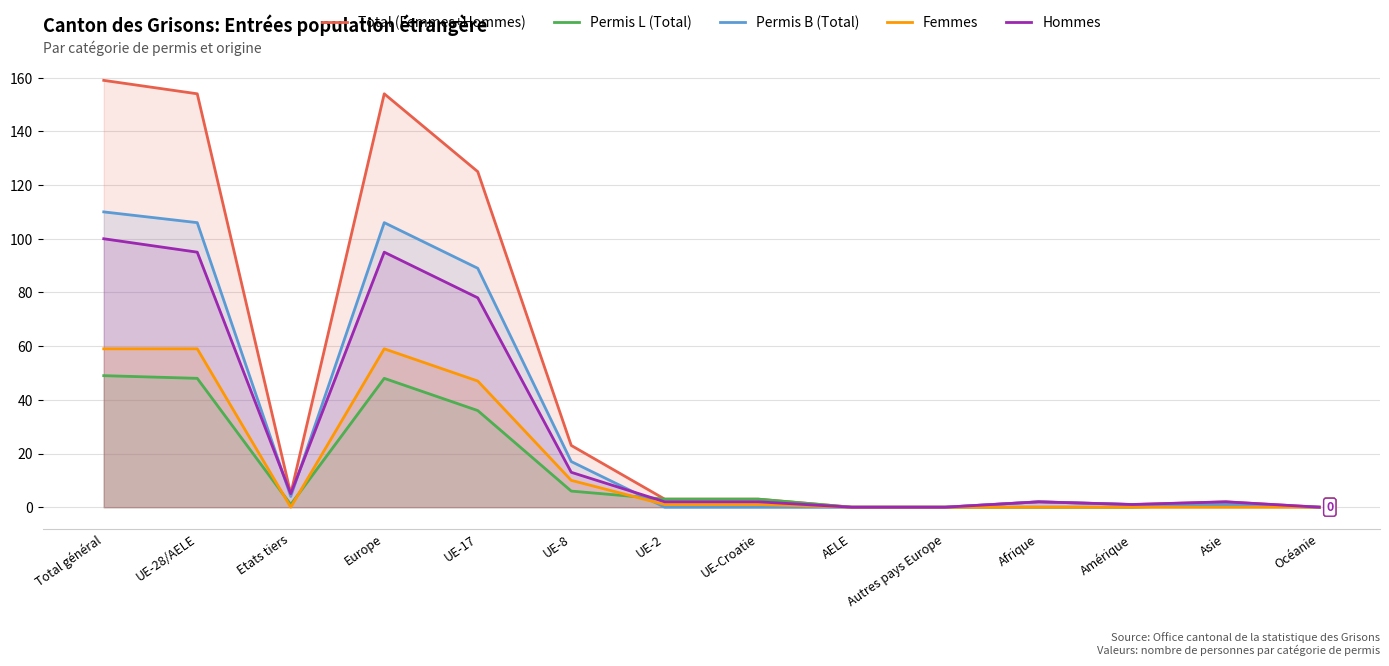

Where is Femmes nearest to the value 29?

UE-17